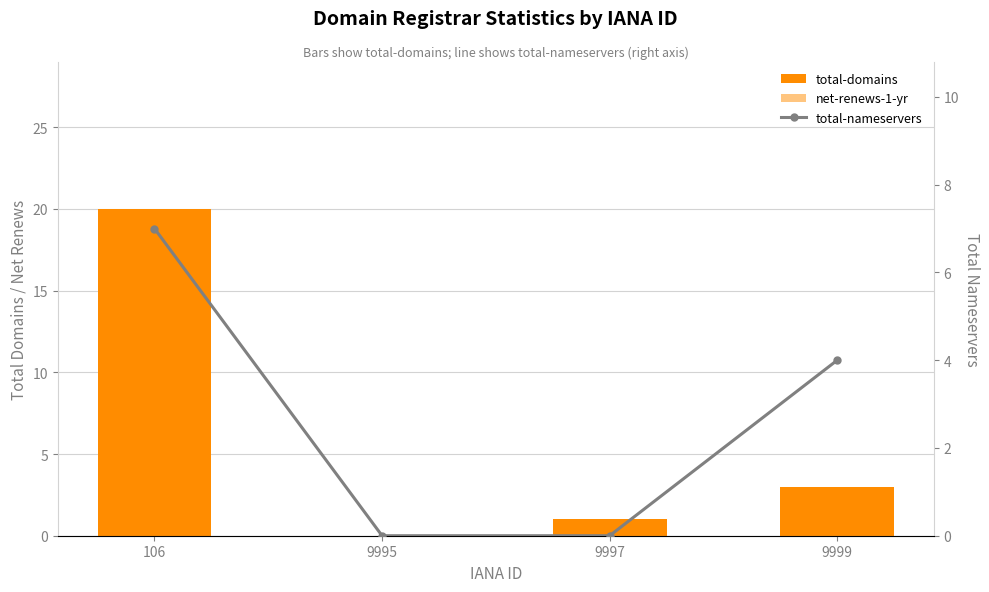

How many groups of bars are there?

4